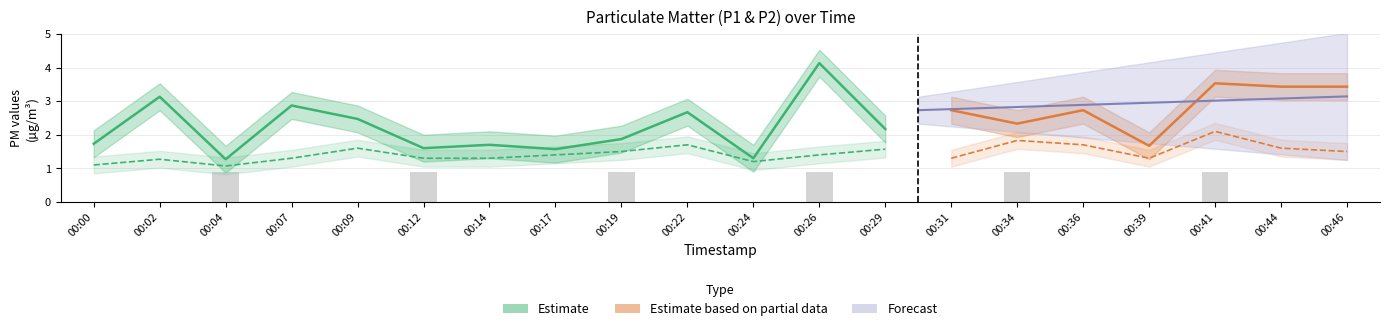

Are the bars grouped side by side (vs. stacked)?

Yes